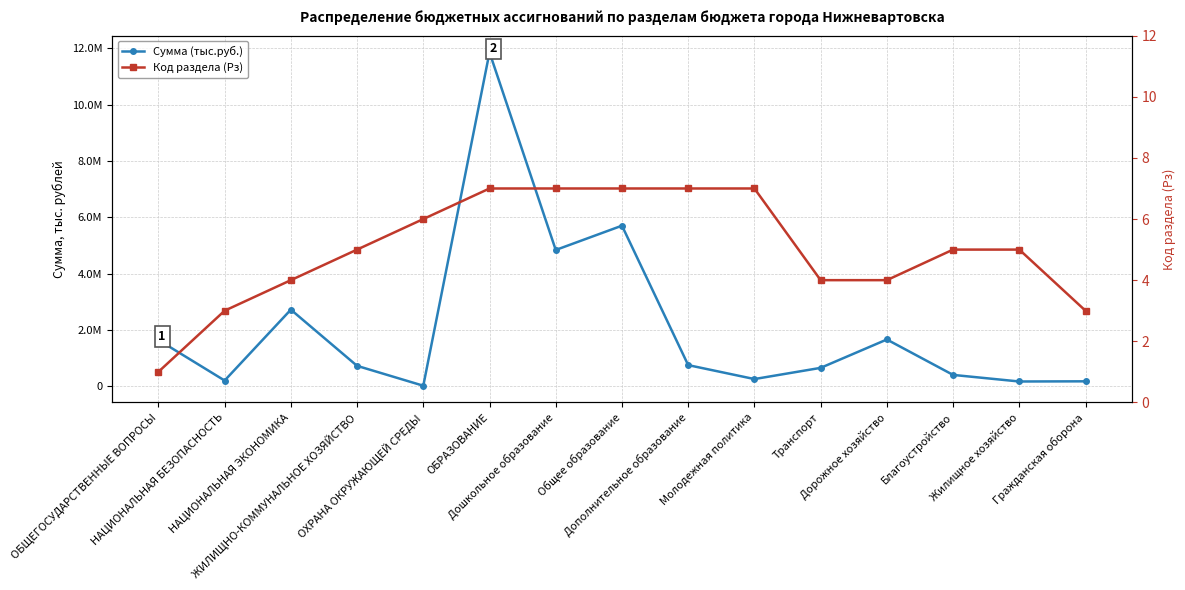

The Код раздела (Рз) series shows 4.7 at Гражданская оборона. True or false?

False